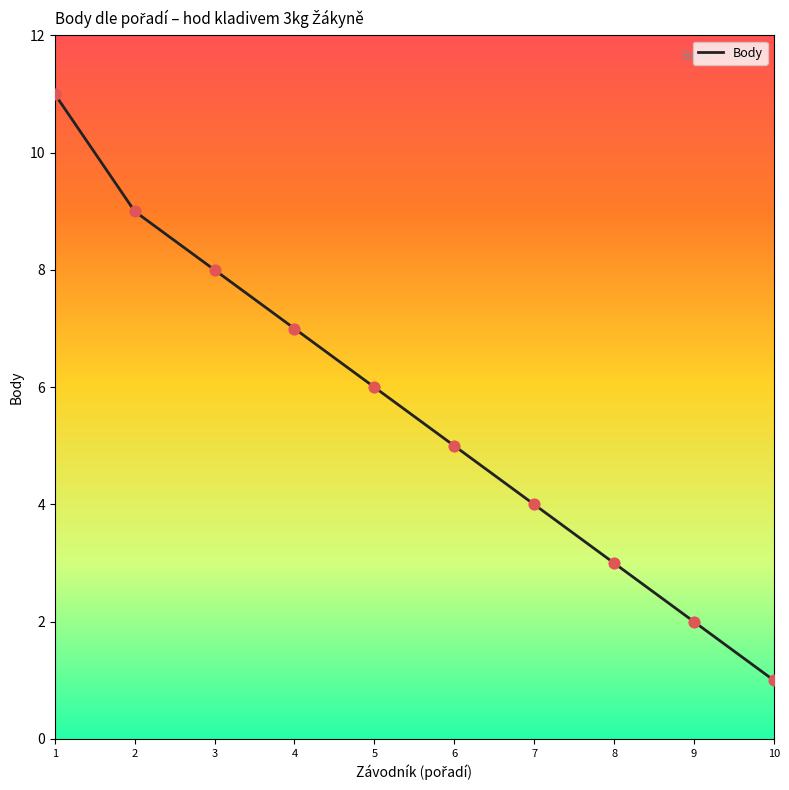

What is the change in value from 1 to 3?

-3